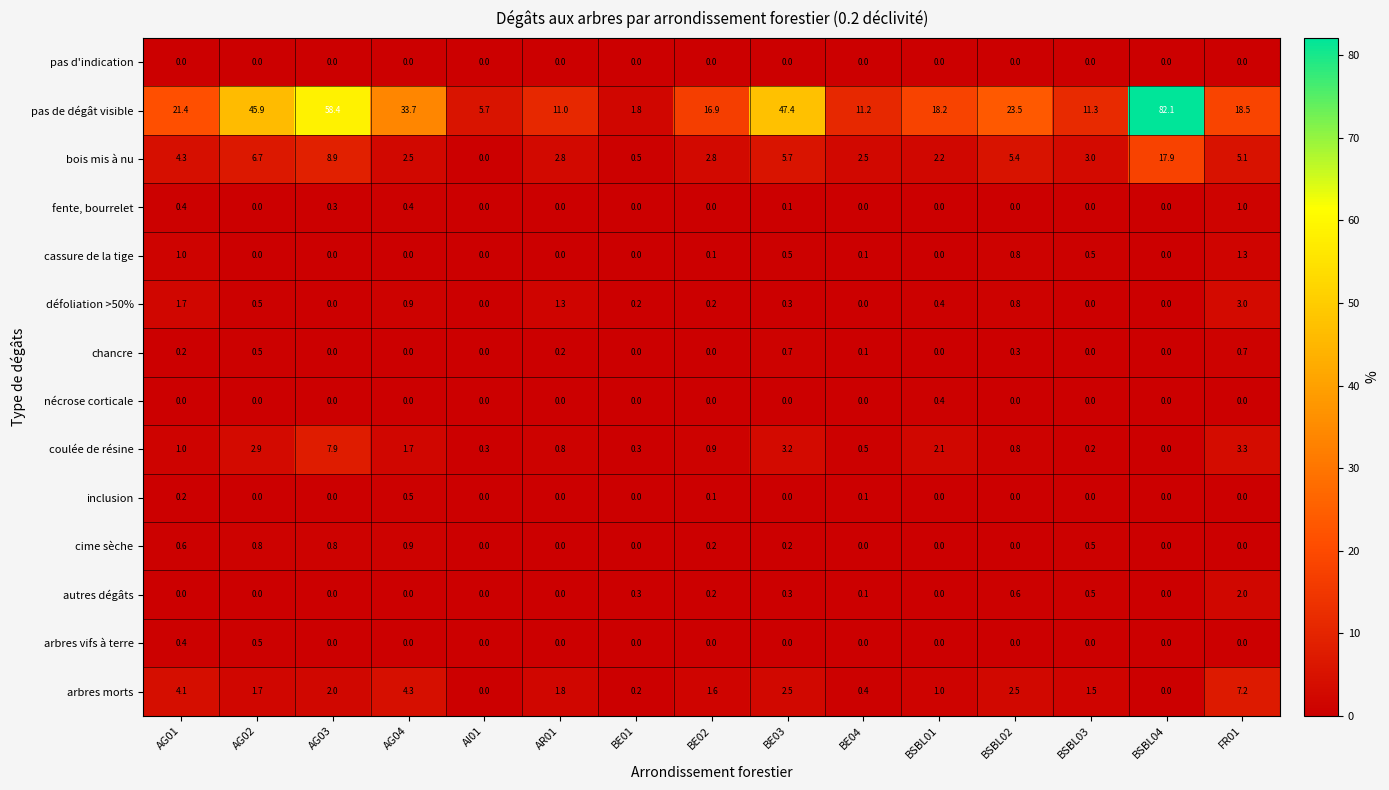

What is the total value across all series at AG02?

59.5